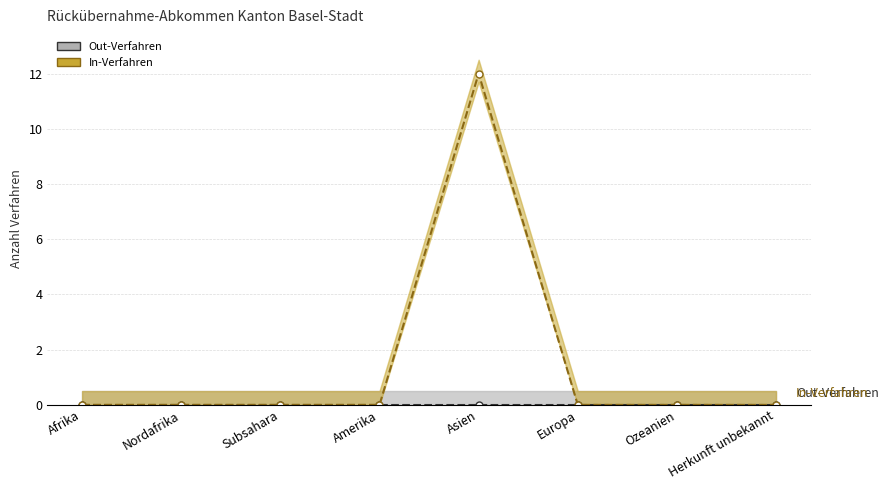

True or false: Out-Verfahren (Trend) and In-Verfahren (Trend) intersect in this chart.

False